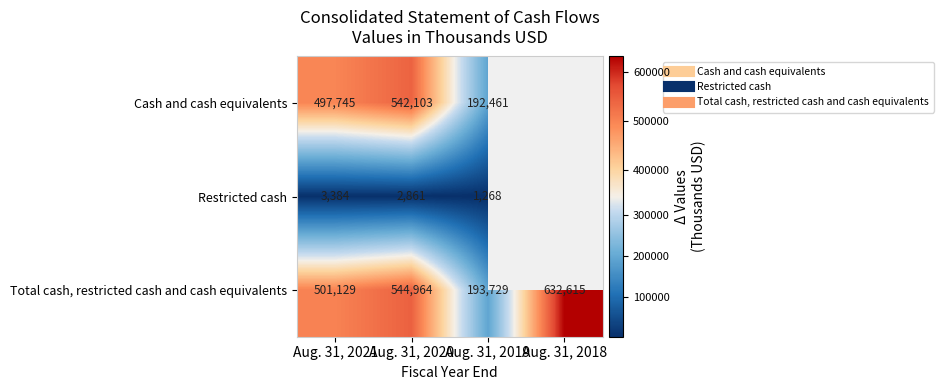

How many categories are shown in the chart?

4